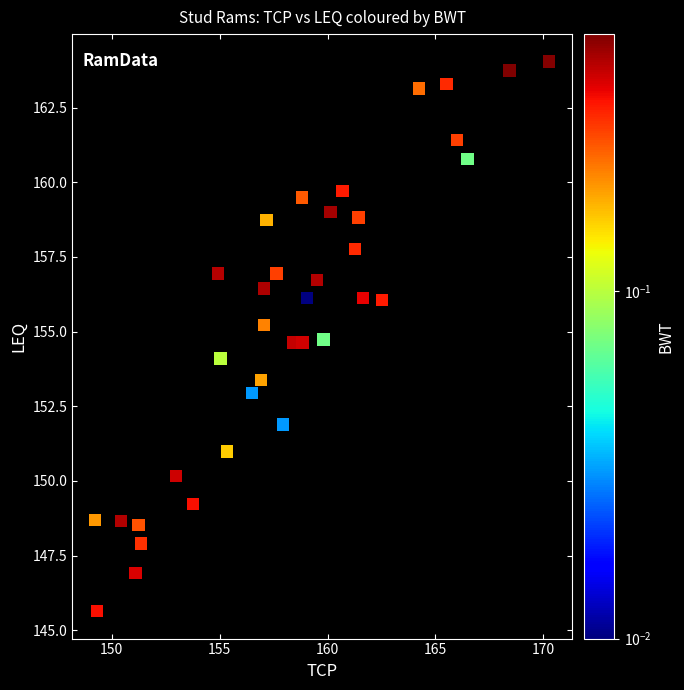

What is the range of Y values (max minus min)?

18.4